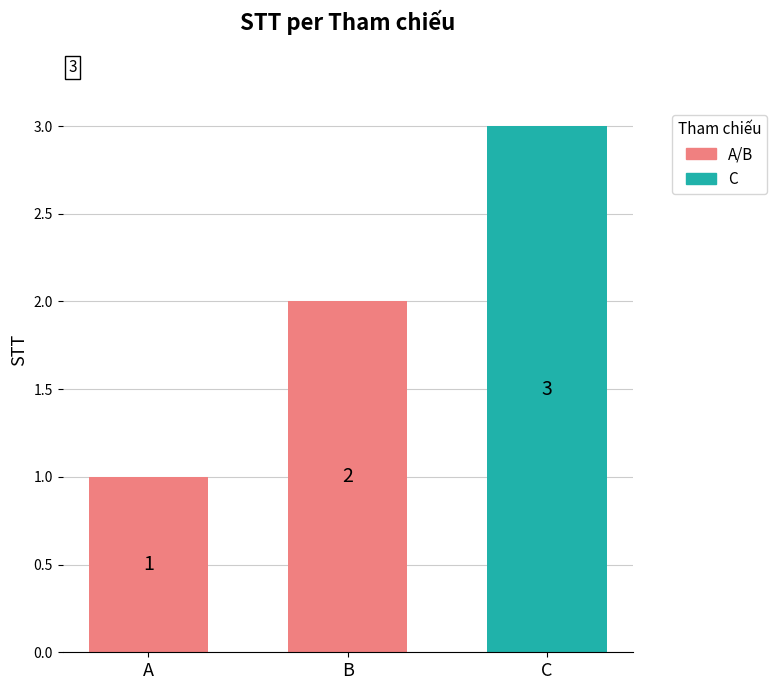

What is the maximum value shown in the chart?

3